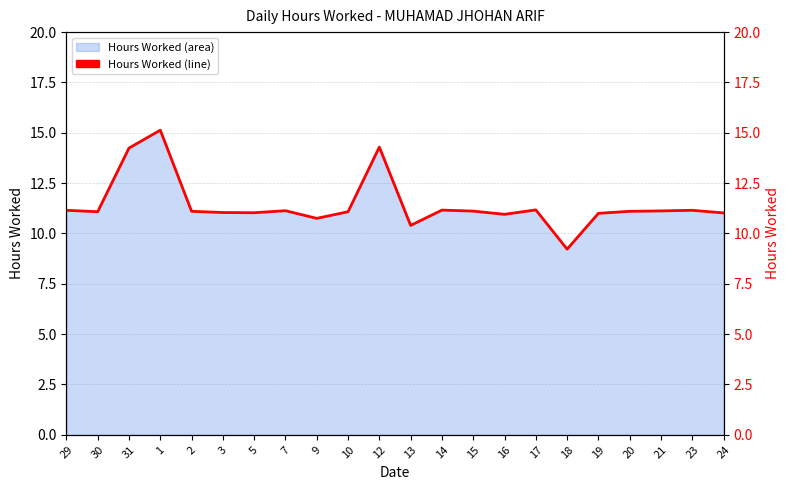

What is the difference between the maximum and minimum values?

5.9